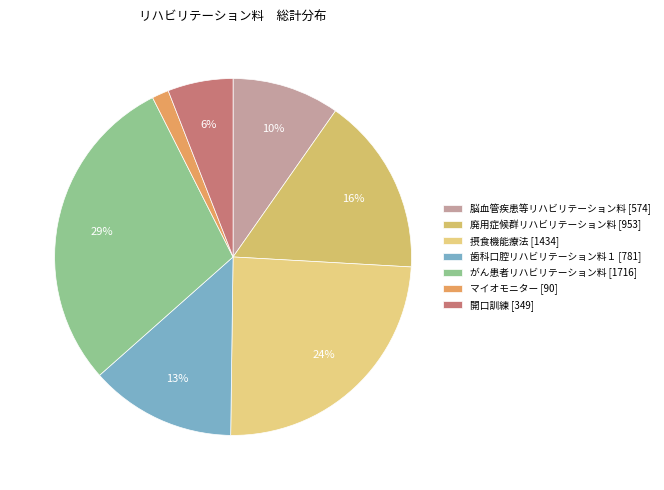

True or false: 開口訓練 accounts for 6% of the total.

True